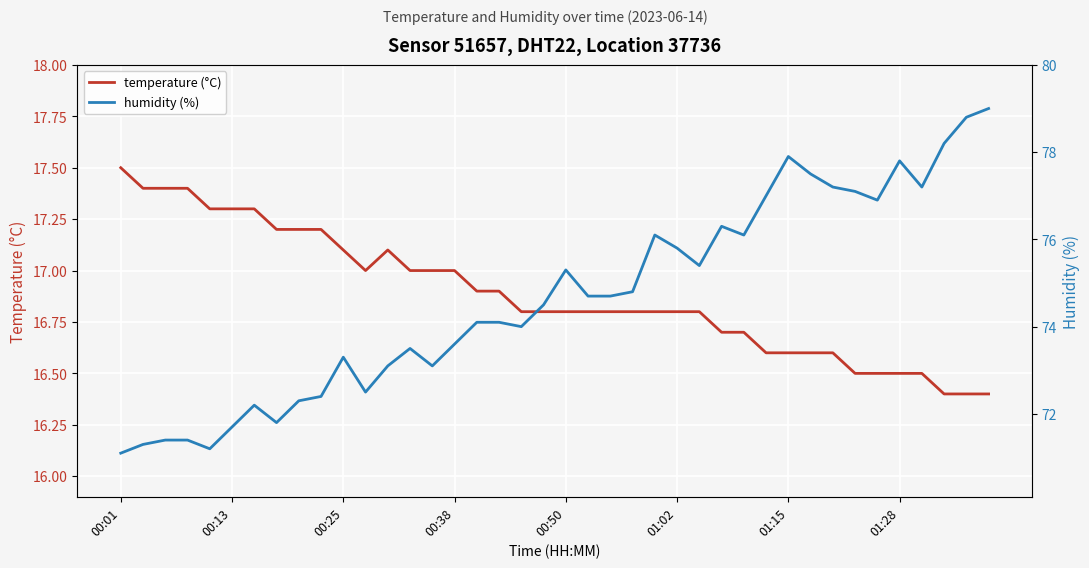

True or false: humidity (%) and temperature (°C) intersect in this chart.

False